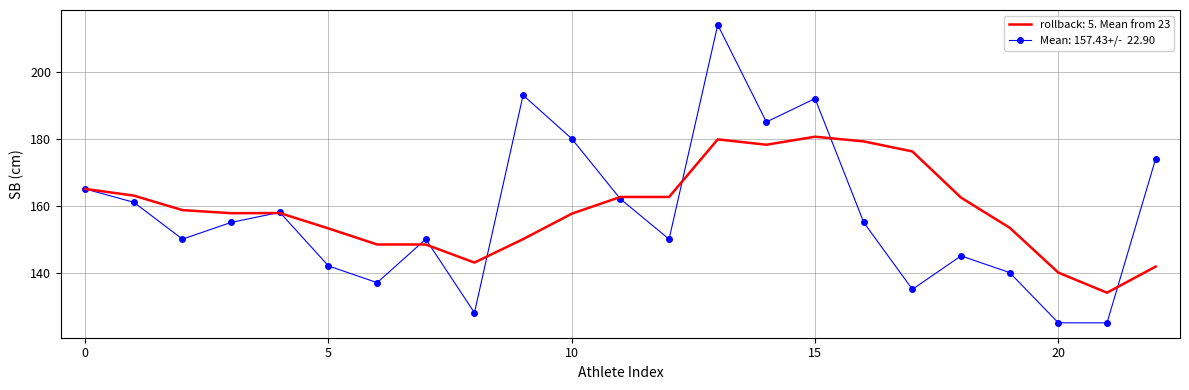

What is the greatest value displayed?

214.0